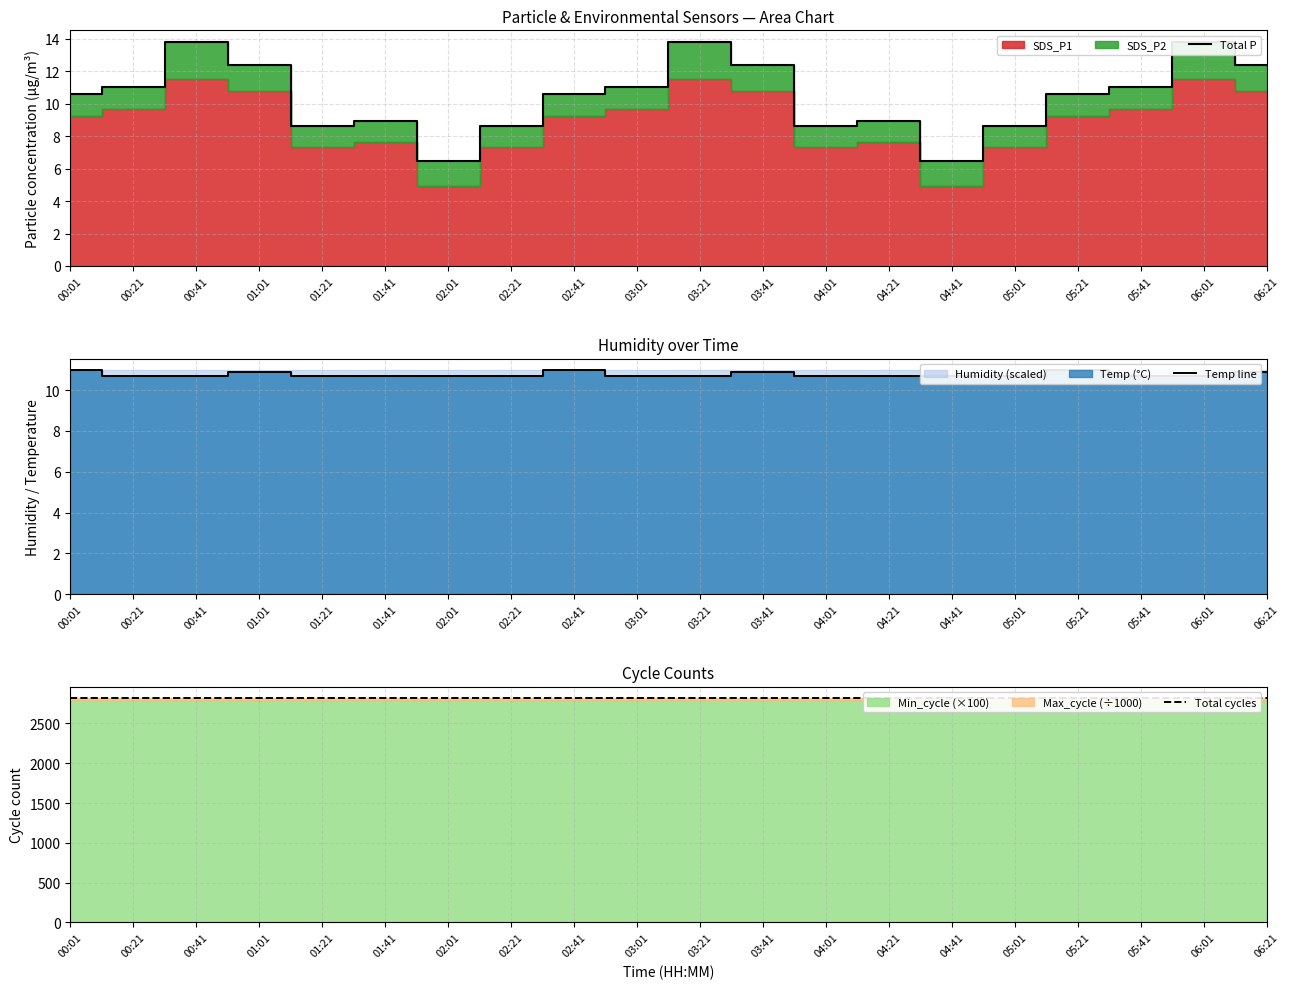

True or false: Temp line has more than 0 points higher than both neighbors.

True